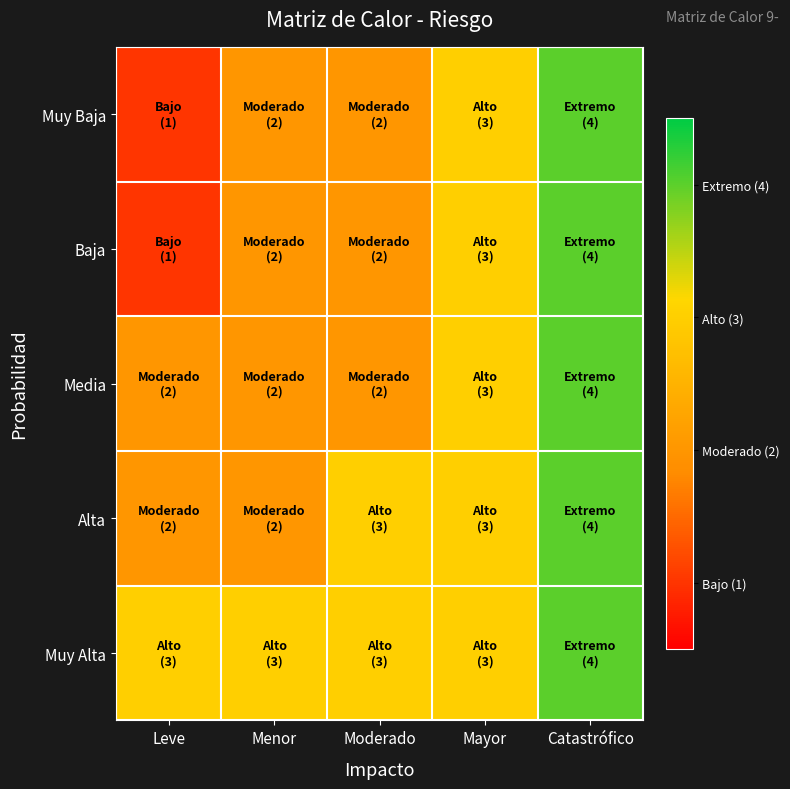

At how many categories does at least one series exceed 2?

5